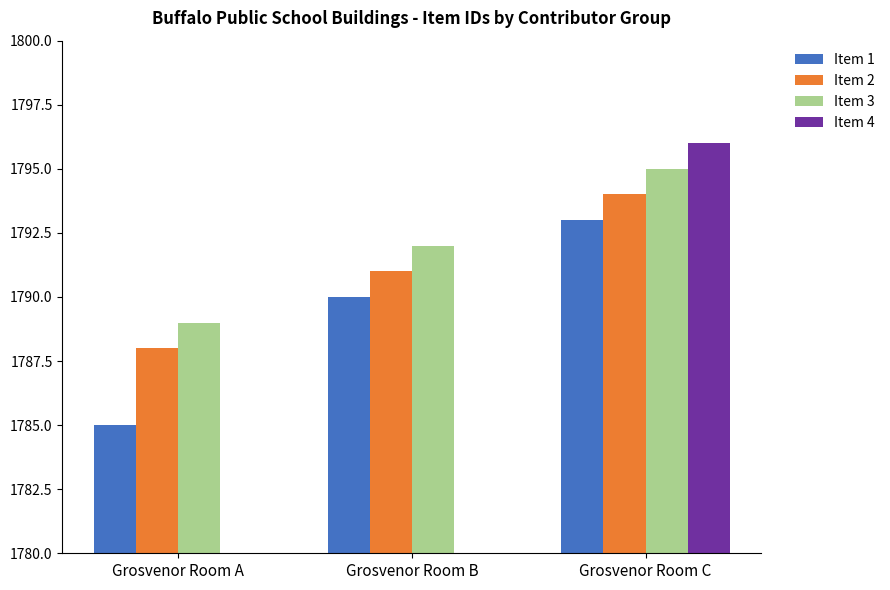

At how many categories does at least one series exceed 161?

3